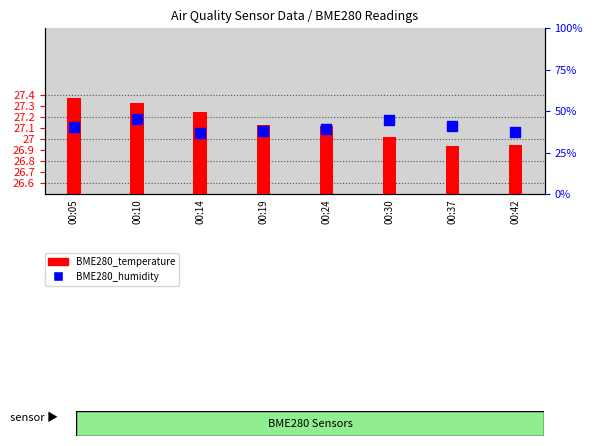

Which series has the widest spread of Y values?

BME280_humidity